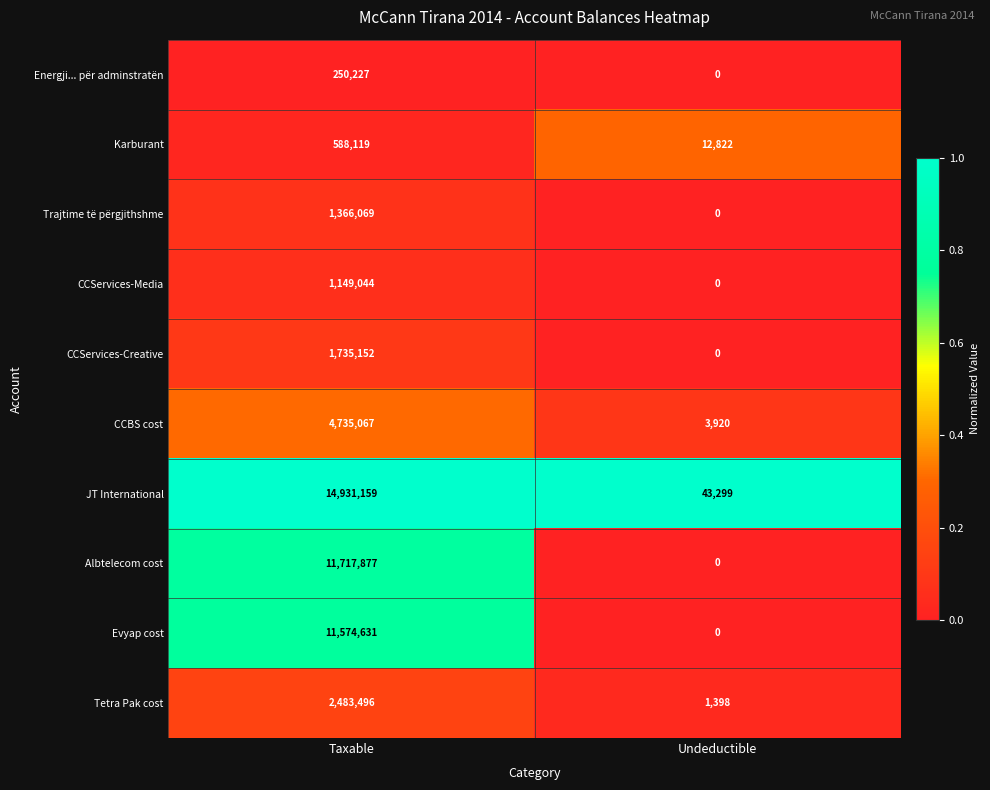

True or false: Trajtime të përgjithshme has a value of 1366069 at Taxable.

True